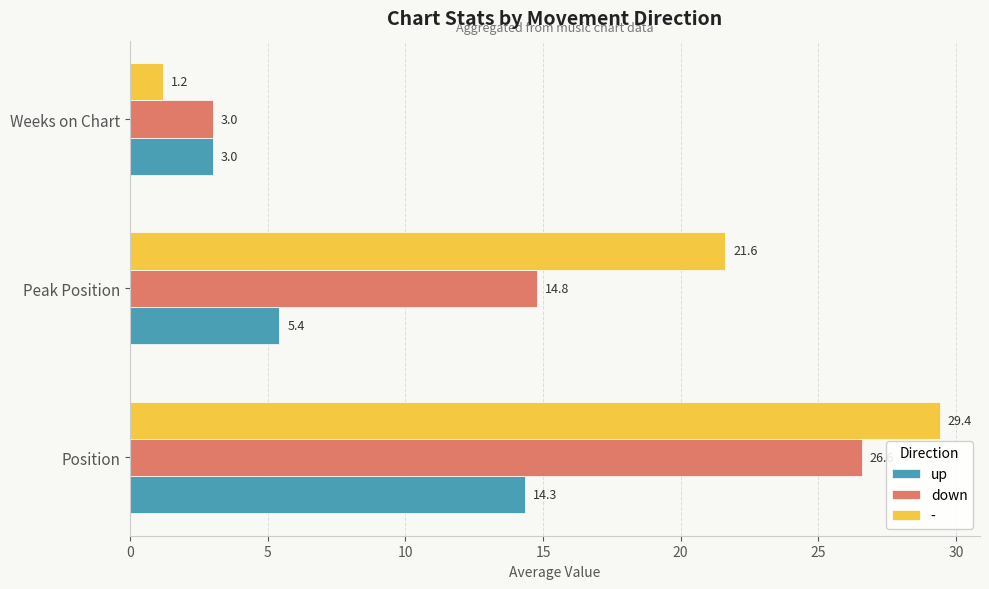

What is the difference between the up values at Position and Weeks on Chart?

11.3